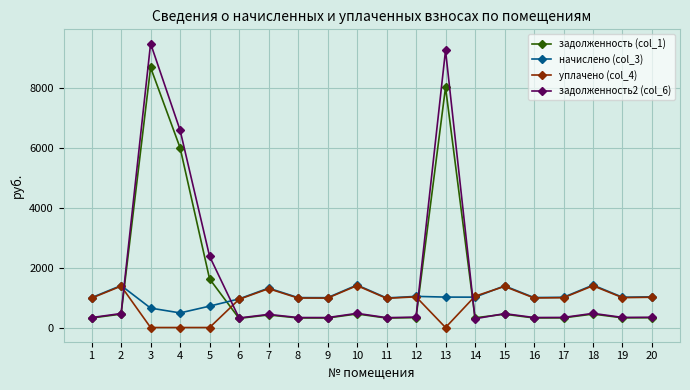

The value of уплачено (col_4) at 9 is 1674.9. True or false?

False